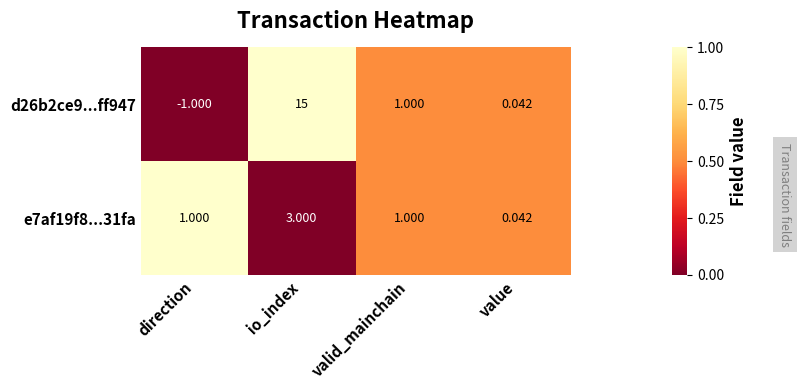

What is the greatest value displayed?

15.0